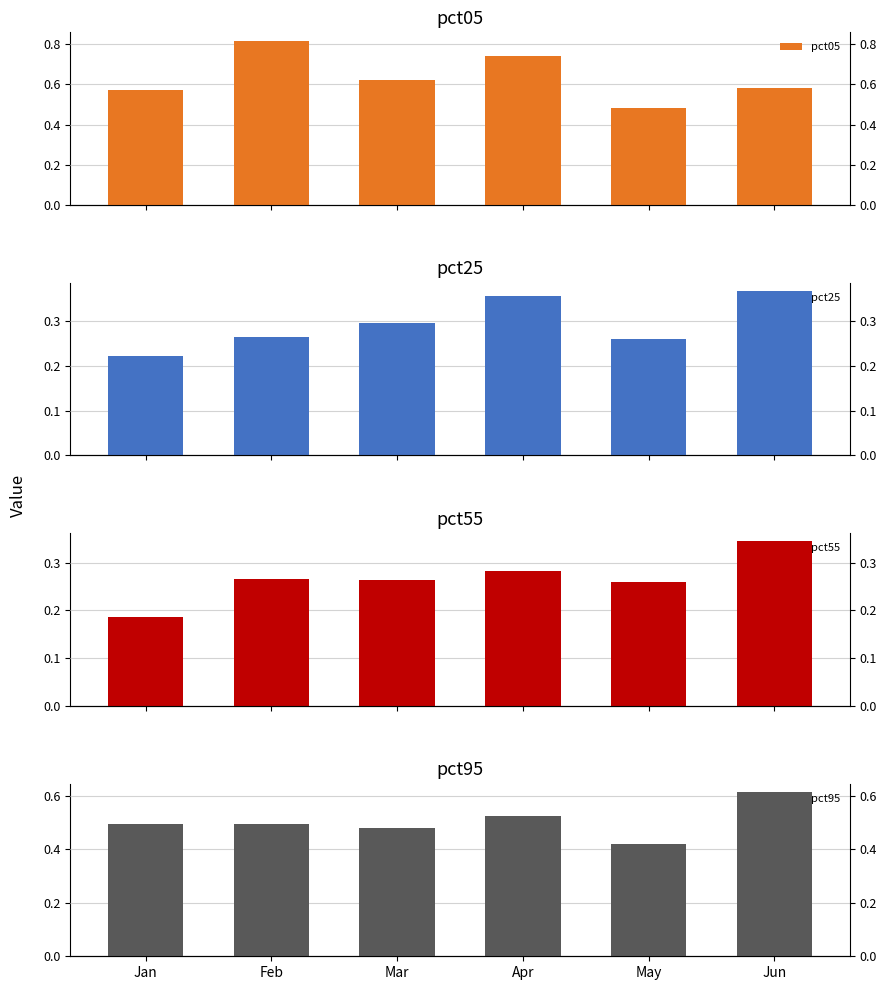

Does the chart contain any negative values?

No